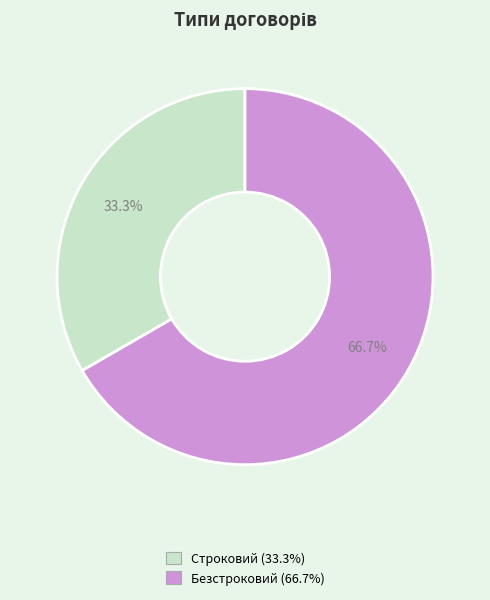

Is there a majority slice in this chart?

Yes